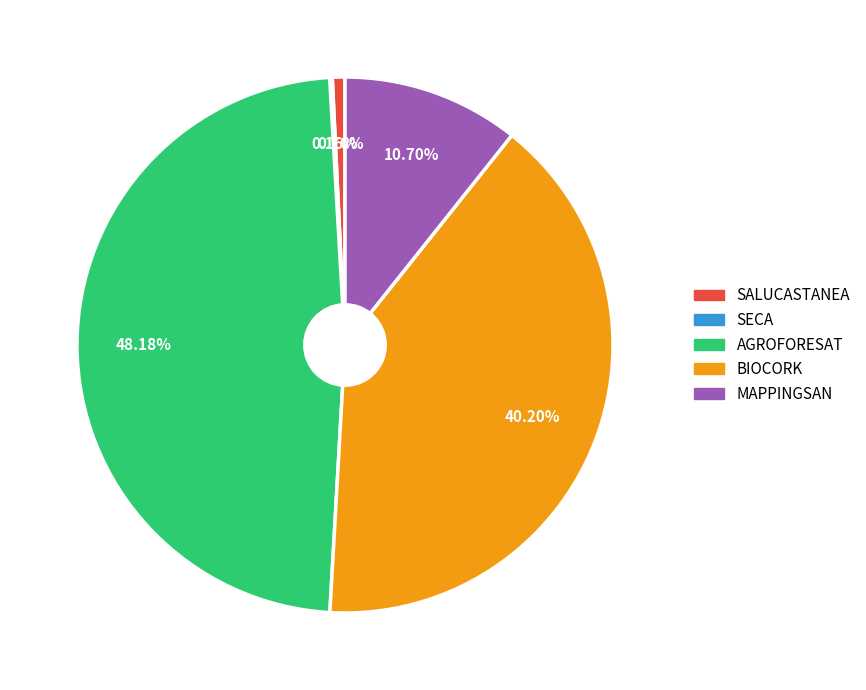

Does any single category account for the majority?

No